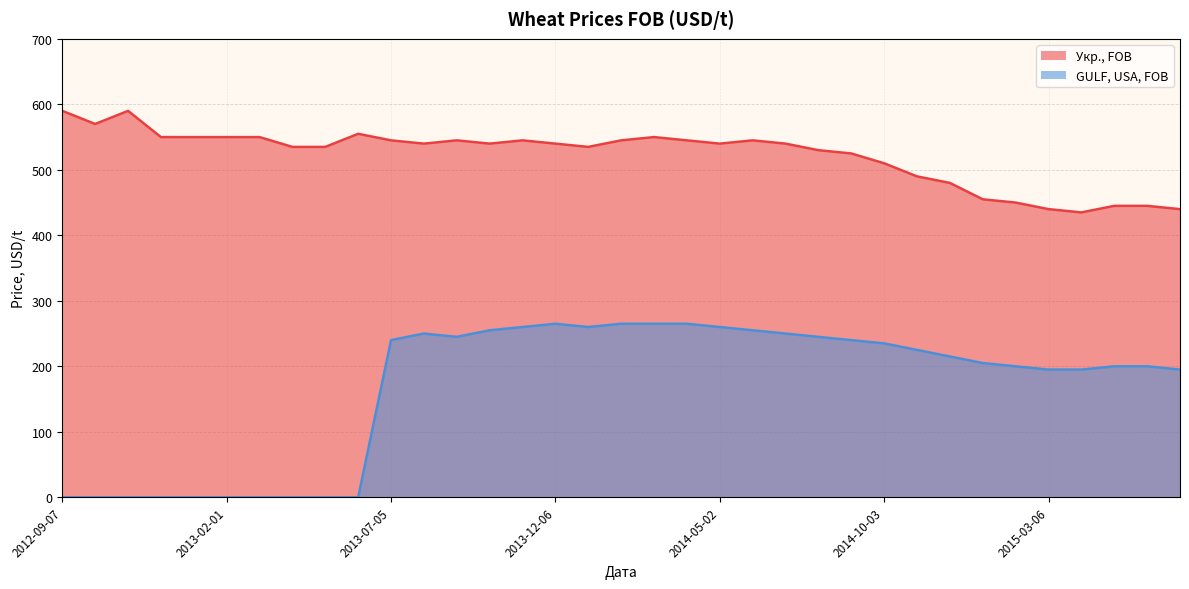

True or false: Укр., FOB and GULF, USA, FOB intersect in this chart.

False